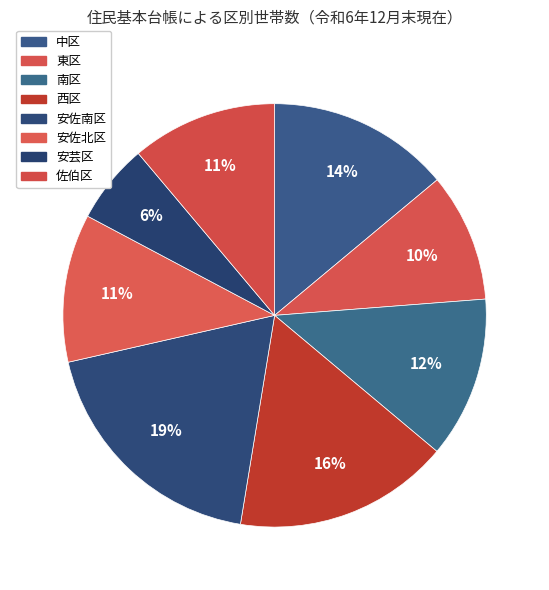

Approximately how many times larger is the value at 西区 compared to 東区?

1.7